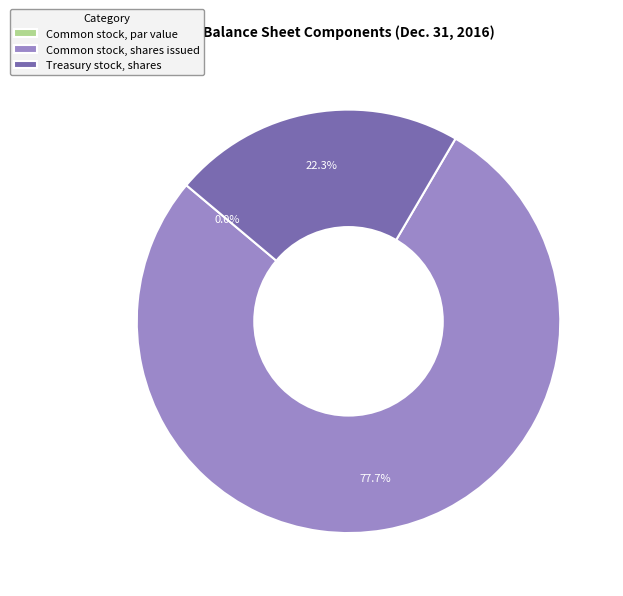

What is the change in value from Common stock, par value to Treasury stock, shares?

+32324909.8